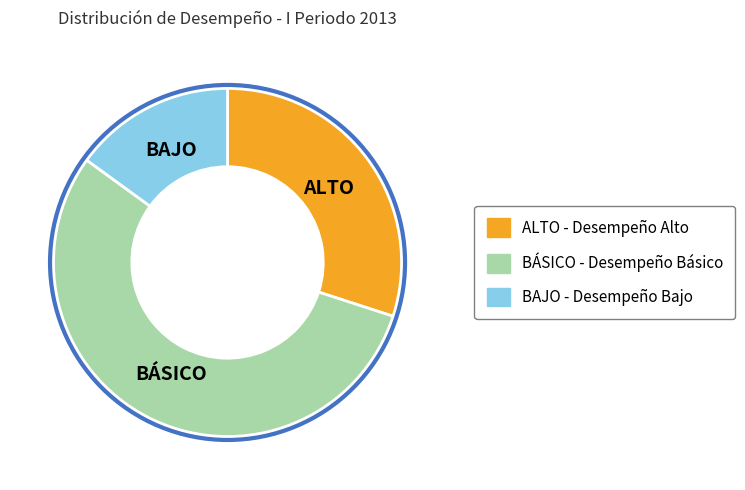

Which category accounts for the majority?

BÁSICO